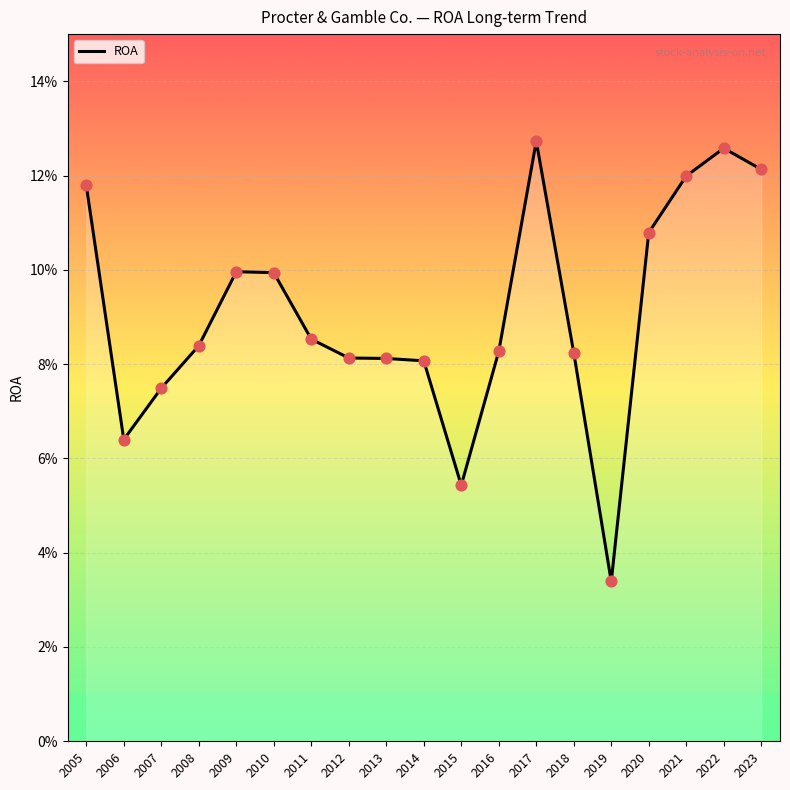

Between 2020 and 2013, which is larger?

2020